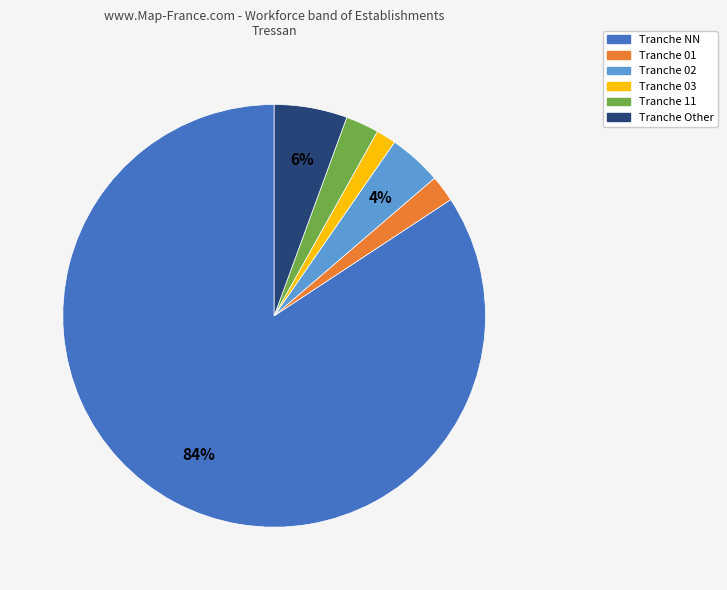

To the nearest percent, what is the average slice percentage?

17%